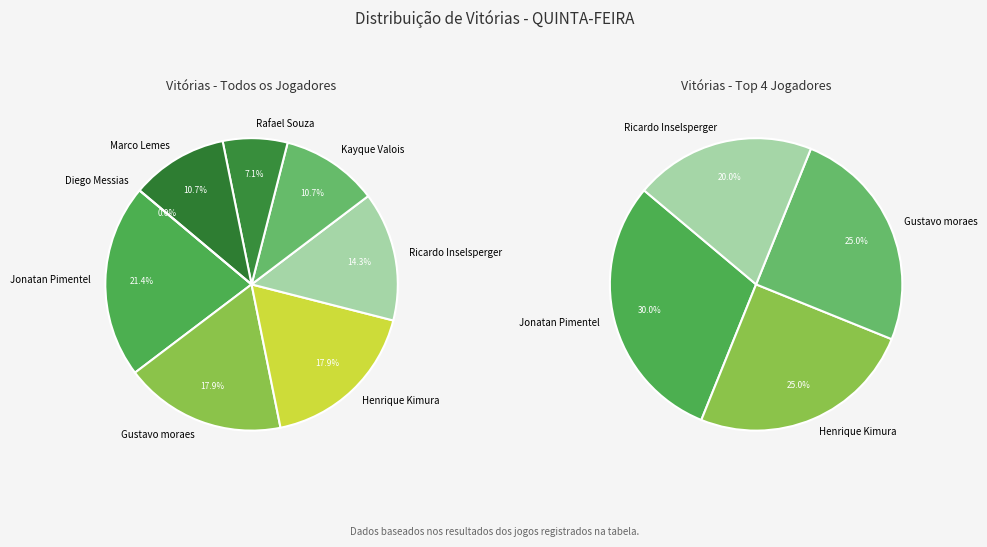

Count the number of slices in the pie.

8